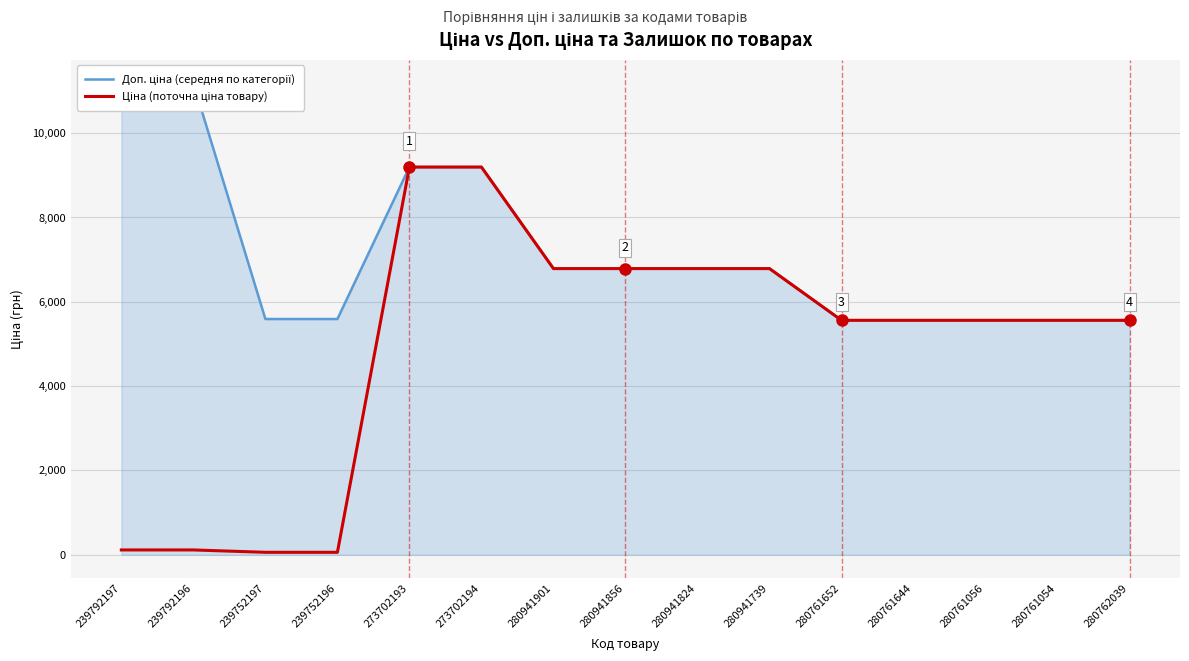

Reading left to right, what are all the values shown in this chart?

Доп. ціна (середня по категорії): 239792197=11182.0	239792196=11182.0	239752197=5591.0	239752196=5591.0	273702193=9196.3	273702194=9196.3	280941901=6787.1	280941856=6787.1	280941824=6787.1	280941739=6787.1	280761652=5560.3	280761644=5560.3	280761056=5560.3	280761054=5560.3	280762039=5560.3
Ціна (поточна ціна товару): 239792197=111.8	239792196=111.8	239752197=55.9	239752196=55.9	273702193=9196.3	273702194=9196.3	280941901=6787.1	280941856=6787.1	280941824=6787.1	280941739=6787.1	280761652=5560.3	280761644=5560.3	280761056=5560.3	280761054=5560.3	280762039=5560.3